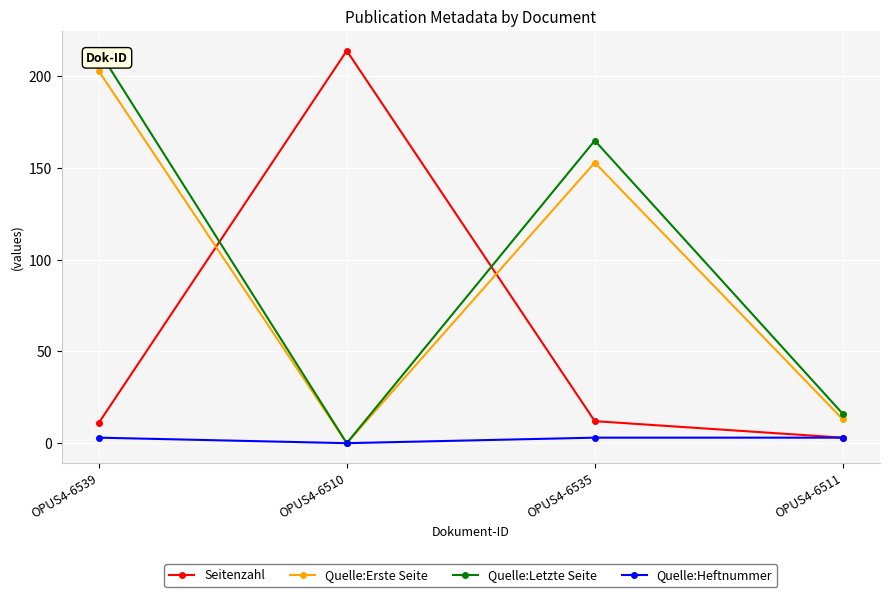

Between which two adjacent categories do Seitenzahl and Quelle:Erste Seite first intersect?

OPUS4-6539 and OPUS4-6510